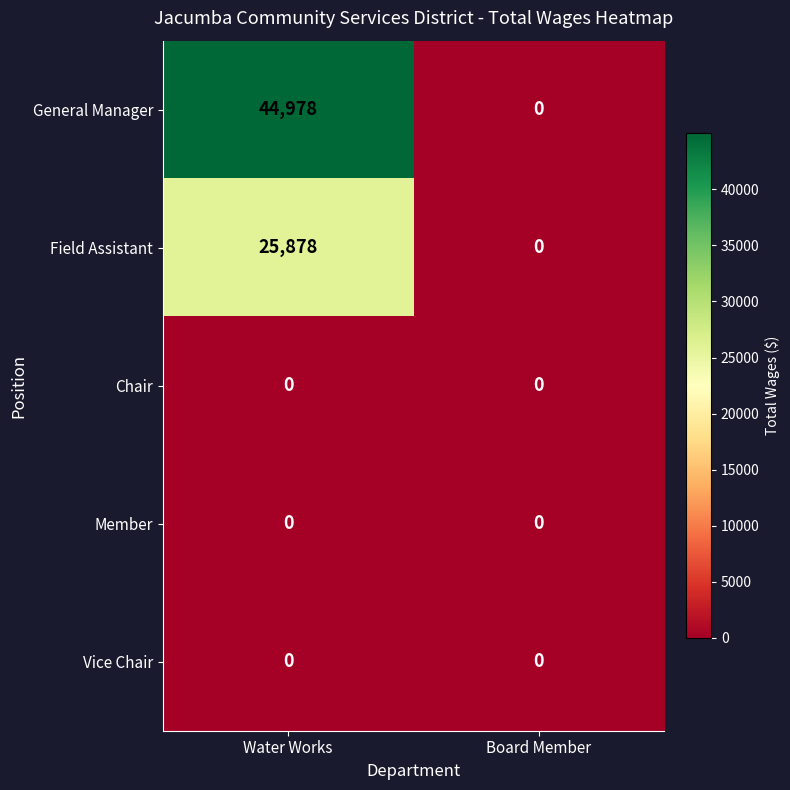

What value does the Field Assistant series have at Water Works?

25878